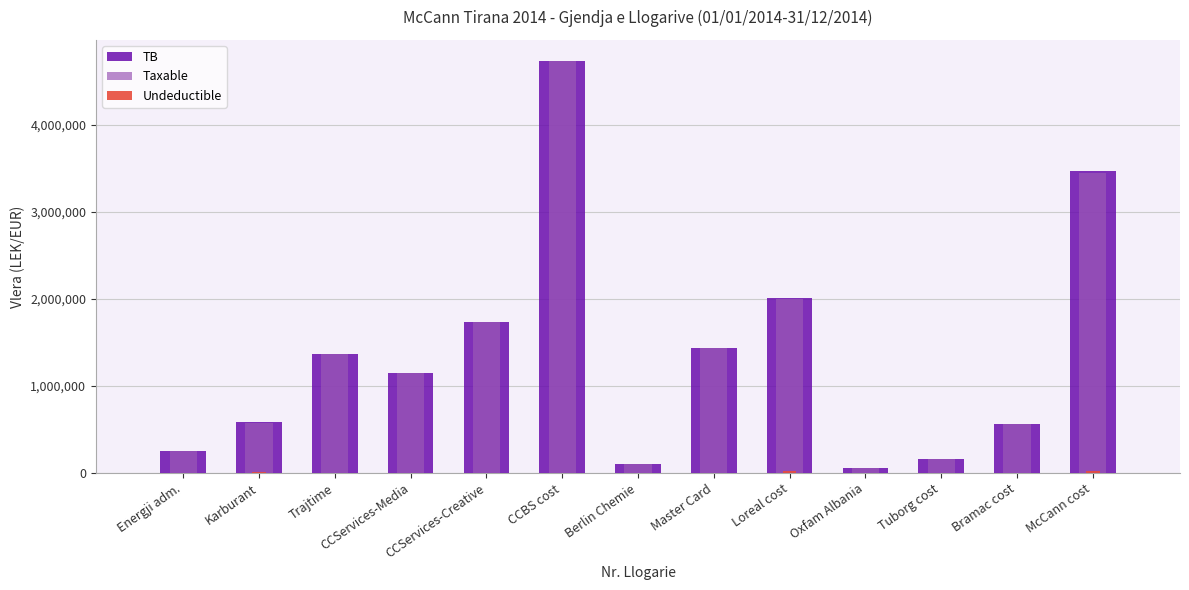

At which label does Taxable first exceed 1149043?

Trajtime